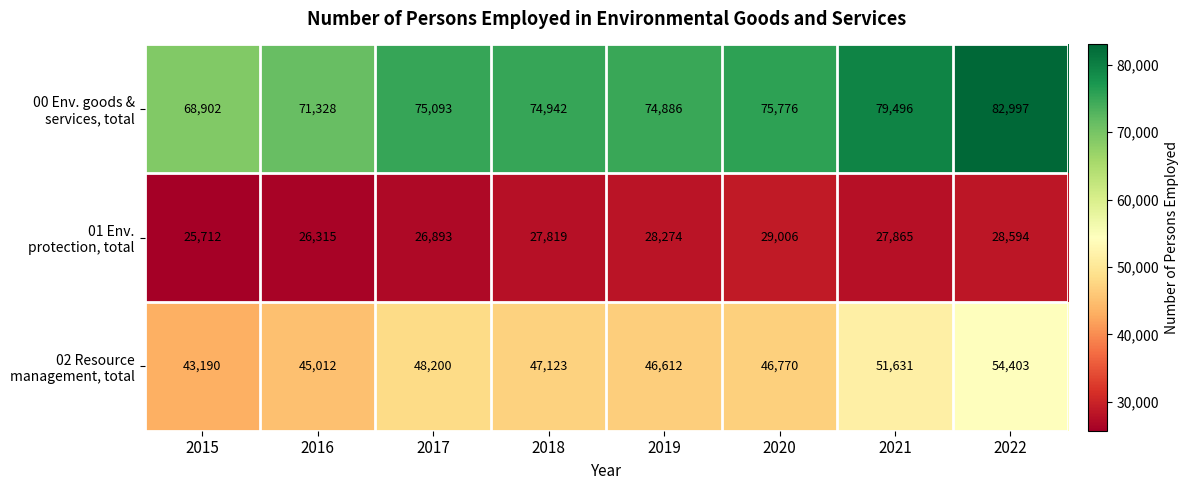

Count the number of categories in the chart.

8